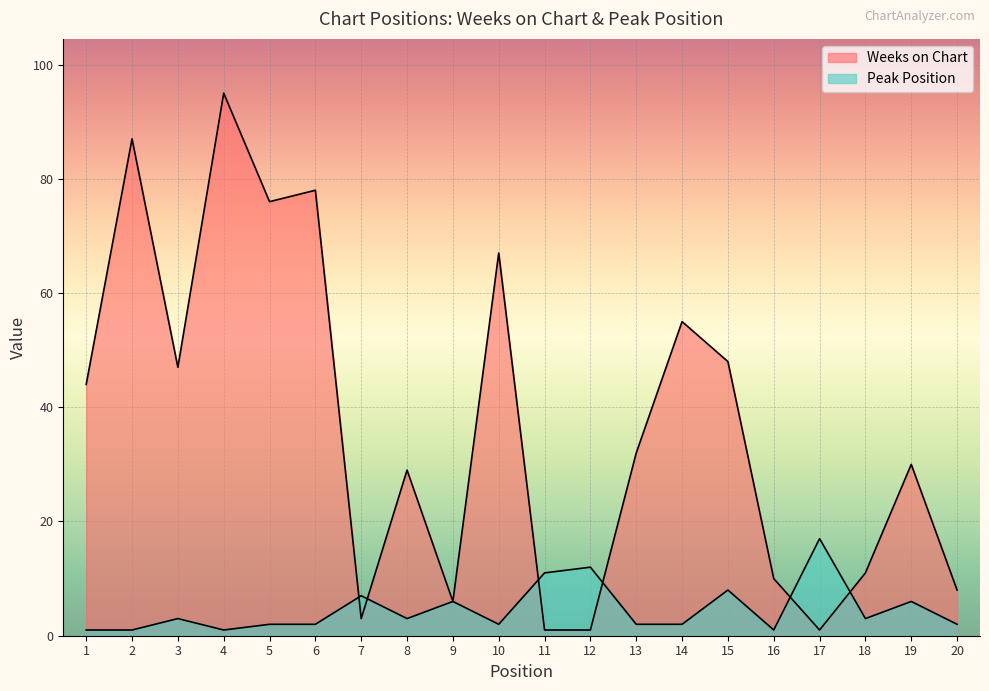

What is the spread (max minus min) of values at 10?

65